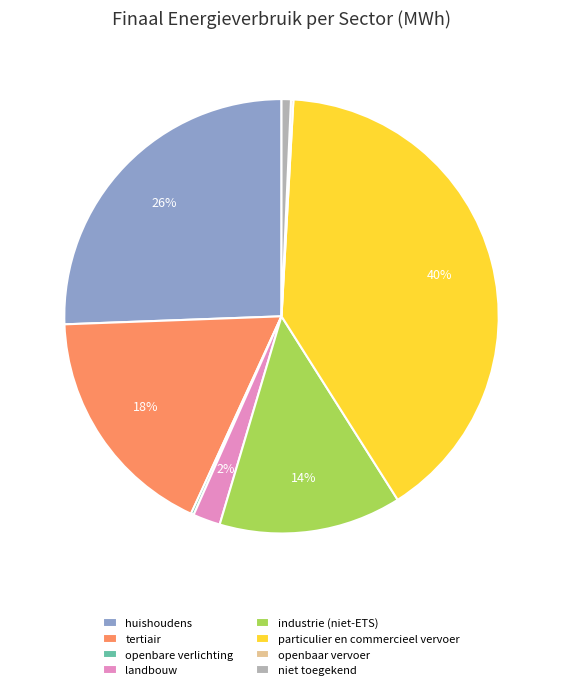

To the nearest percent, what is the difference between the largest and smallest slice percentages?

40%